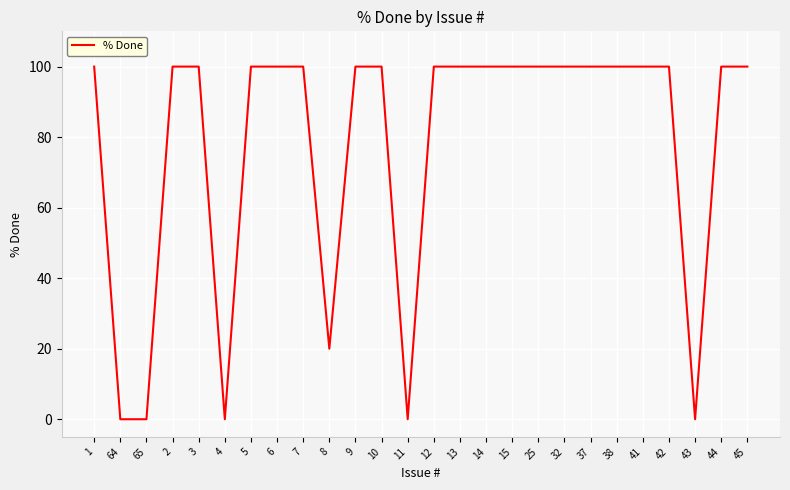

Reading left to right, what are all the values shown in this chart?

1=100	64=0	65=0	2=100	3=100	4=0	5=100	6=100	7=100	8=20	9=100	10=100	11=0	12=100	13=100	14=100	15=100	25=100	32=100	37=100	38=100	41=100	42=100	43=0	44=100	45=100